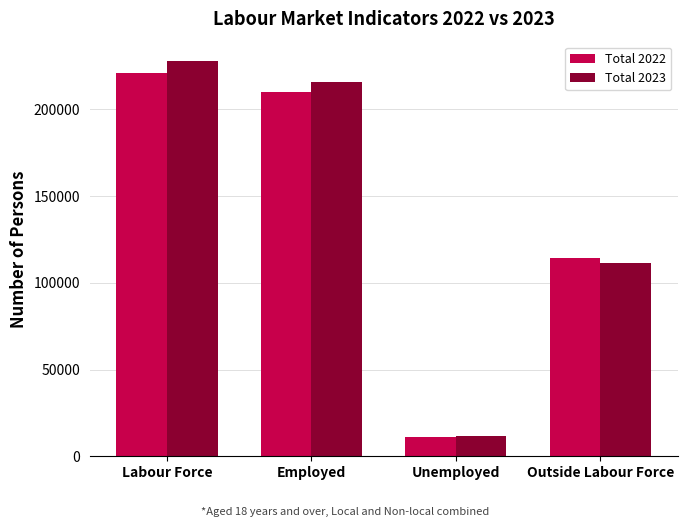

Which series has the widest spread of values?

Total 2023